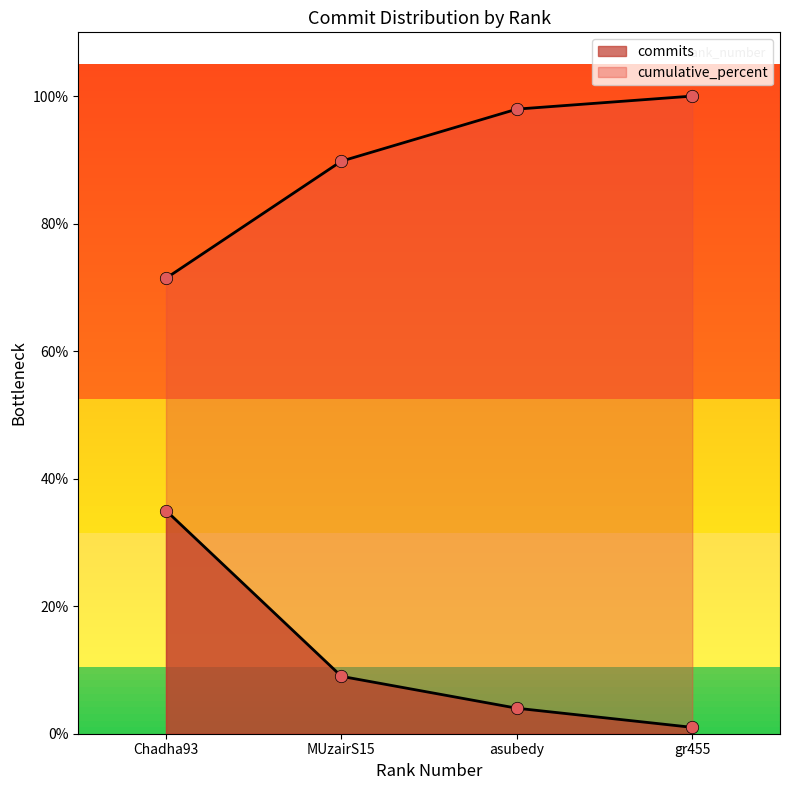

Which series has the widest spread of Y values?

commits